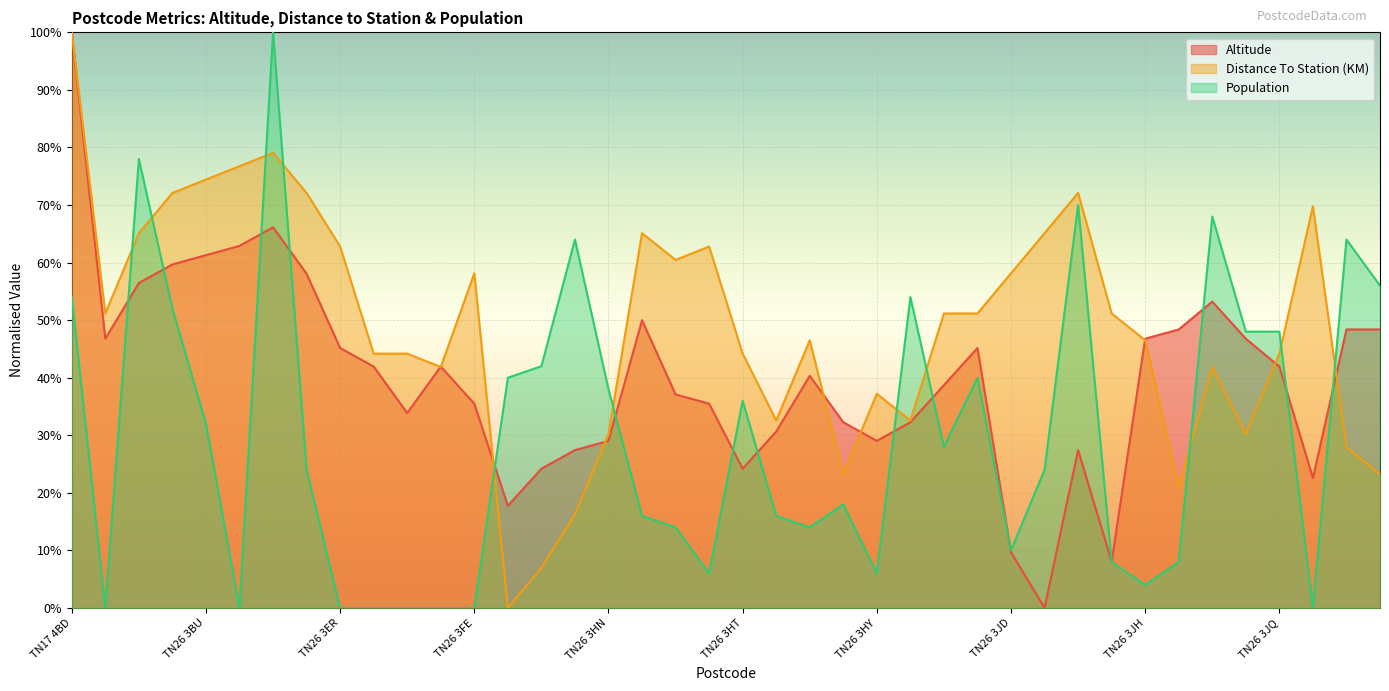

What is the total value across all series at TN26 3BZ?

154.2